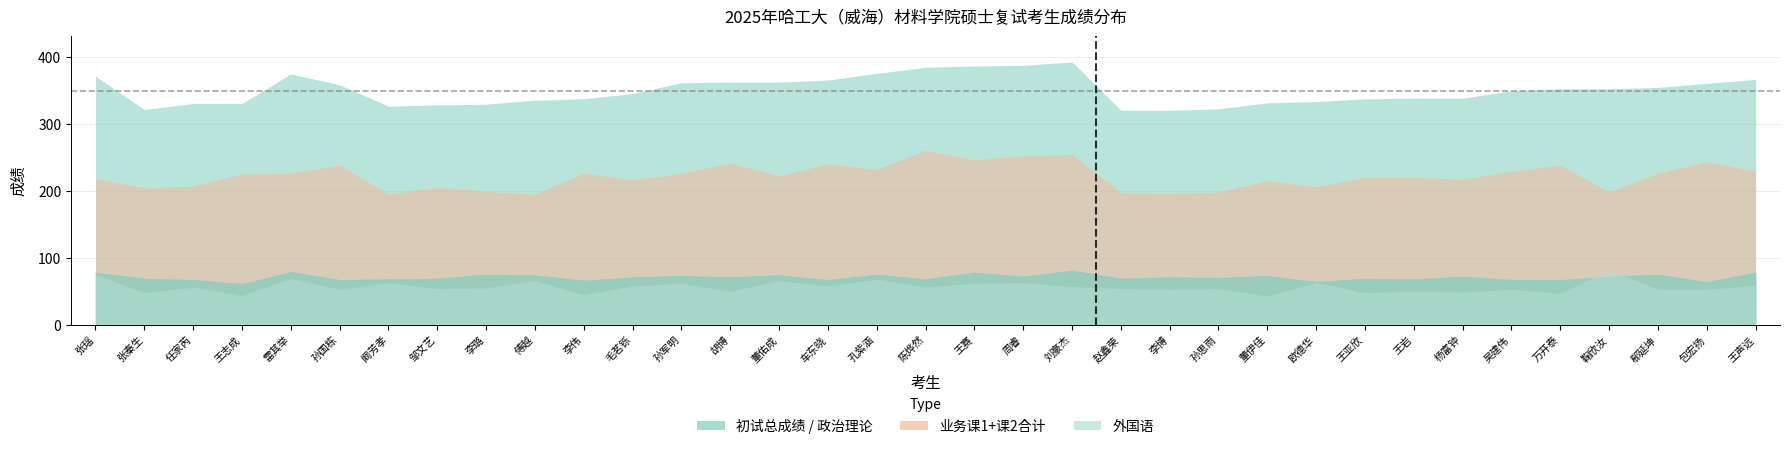

How many data points in 初试总成绩 are above 349?

17